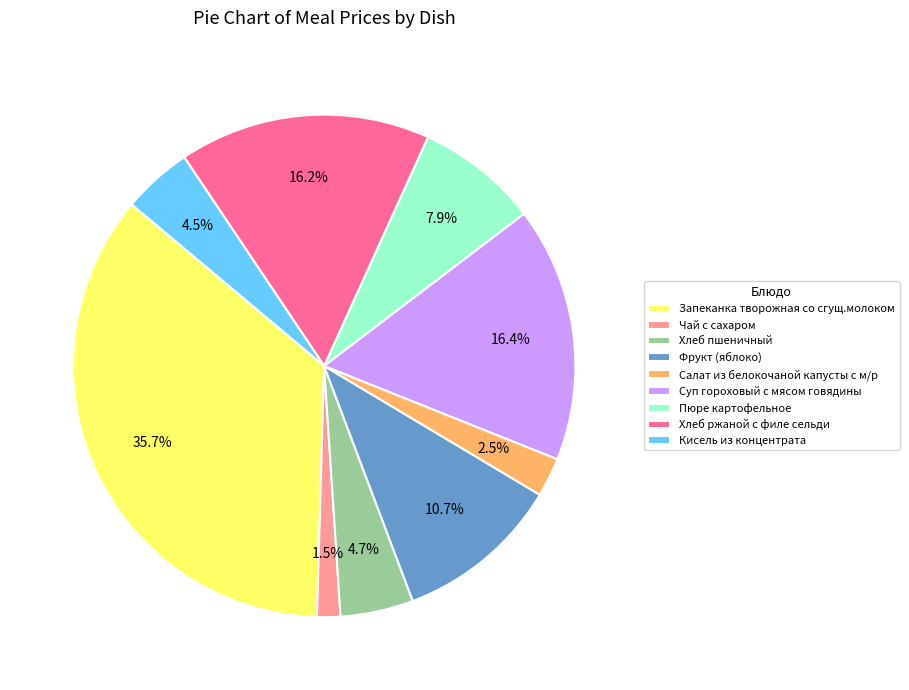

Is the sum of Хлеб пшеничный and Кисель из концентрата greater than half?

No